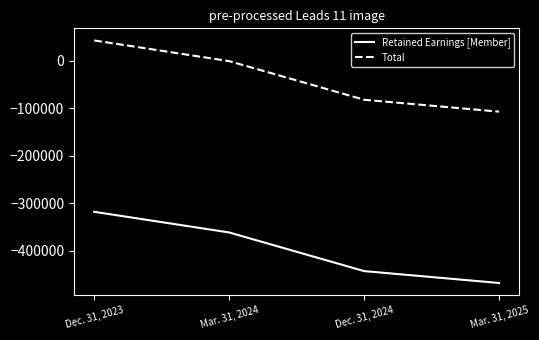

Rank the series by their average value, from lowest to highest.

Retained Earnings [Member], Total